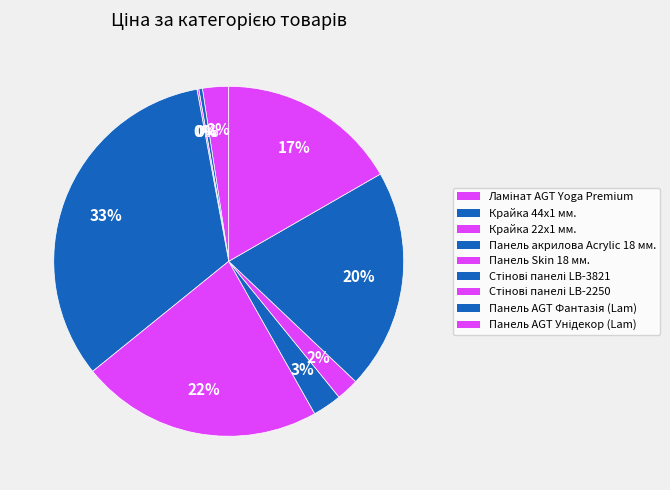

Approximately how many times larger is the value at Стінові панелі LB-2250 compared to Стінові панелі LB-3821?

0.8